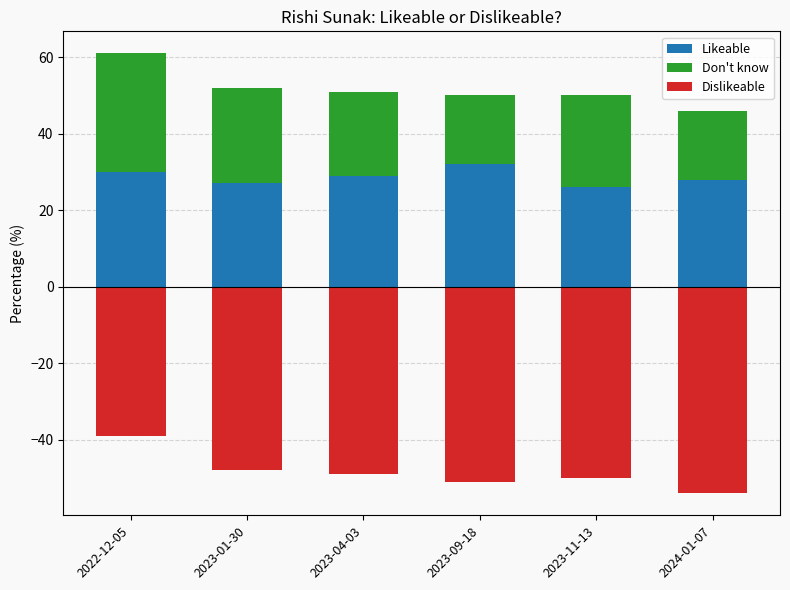

Rank the series at 2023-01-30 from lowest to highest value.

Dislikeable, Don't know, Likeable